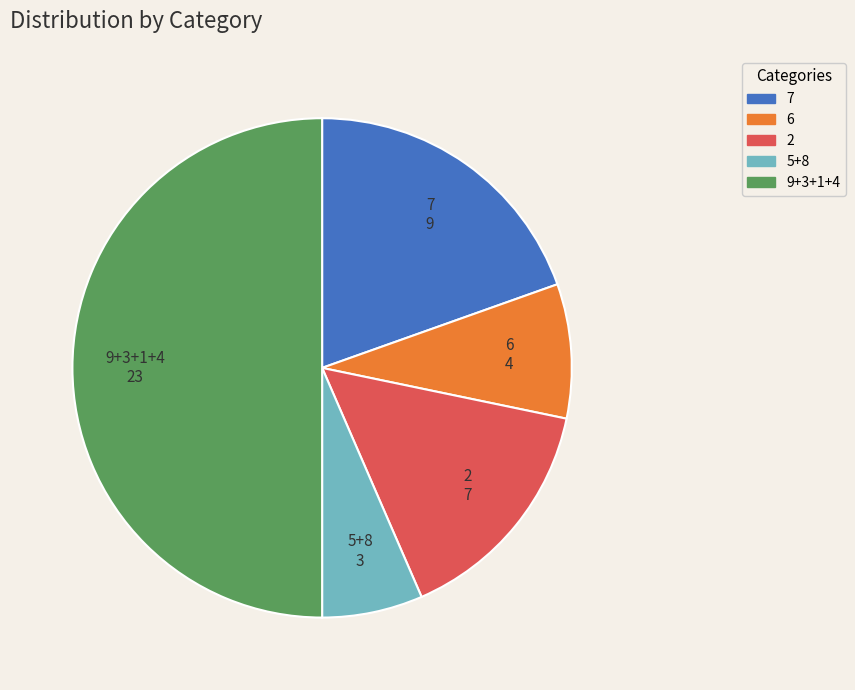

True or false: 6 accounts for 23% of the total.

False